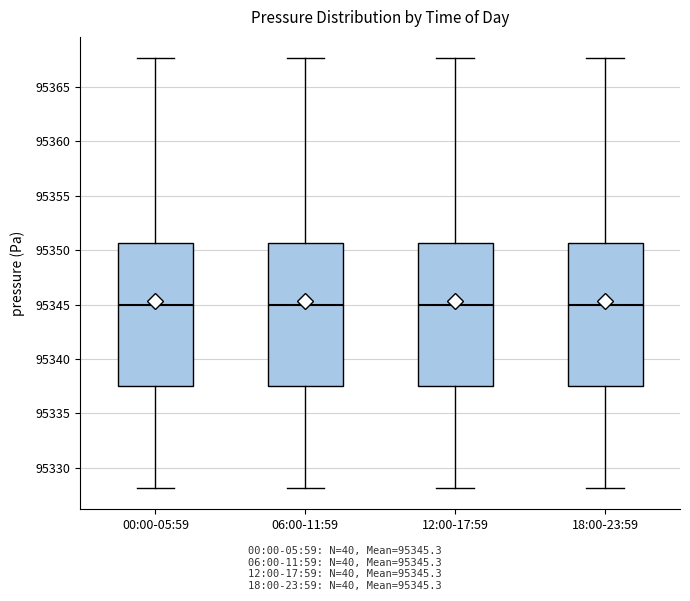

Reading left to right, transcribe this box plot: for each box, give where its median line is, the range the box spans, and where its two whiskers end, as read against the y-axis. The values are not printed on the chart, so give them approximately, as read against the axis.

00:00-05:59: median 95345.0, box 95337.5 to 95350.5, whiskers 95328.0 to 95367.5
06:00-11:59: median 95345.0, box 95337.5 to 95350.5, whiskers 95328.0 to 95367.5
12:00-17:59: median 95345.0, box 95337.5 to 95350.5, whiskers 95328.0 to 95367.5
18:00-23:59: median 95345.0, box 95337.5 to 95350.5, whiskers 95328.0 to 95367.5